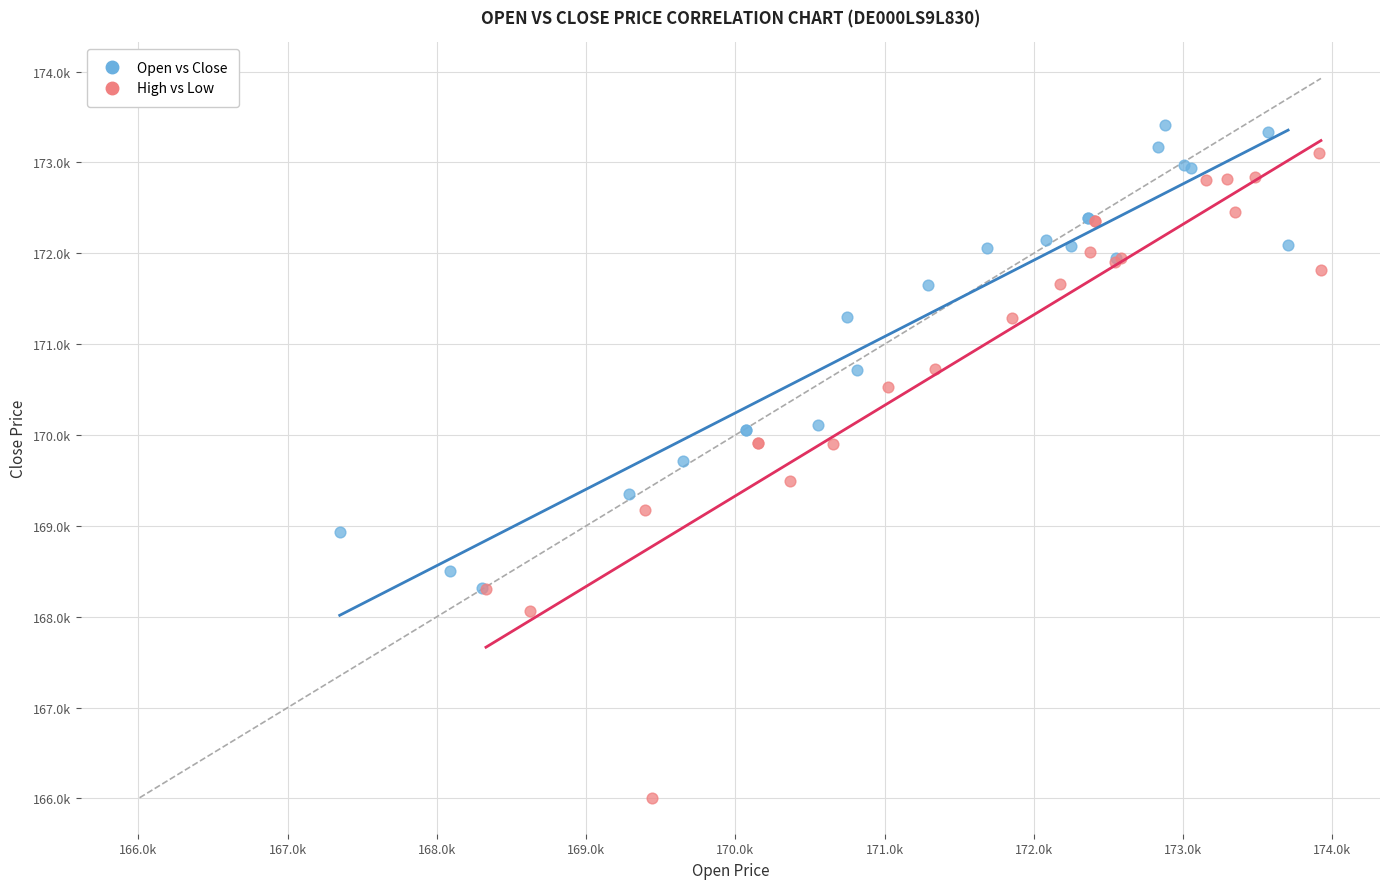

Which series has the largest Y range (max minus min)?

High vs Low